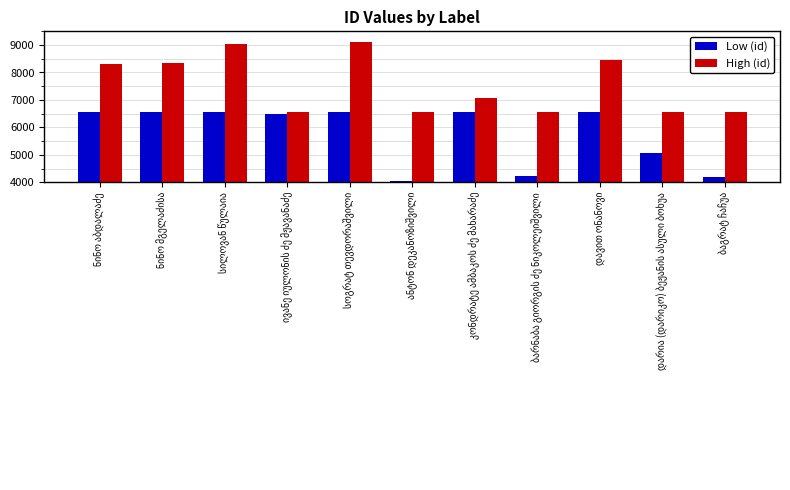

Reading right to left, transcribe all the data shown in this chart.

Low (id): 4184.0	5085.0	6576.5	4230.0	6576.5	4041.0	6576.5	6471.0	6576.5	6576.5	6576.5
High (id): 6576.5	6576.5	8452.0	6576.5	7069.0	6576.5	9112.0	6576.5	9040.0	8362.0	8325.0